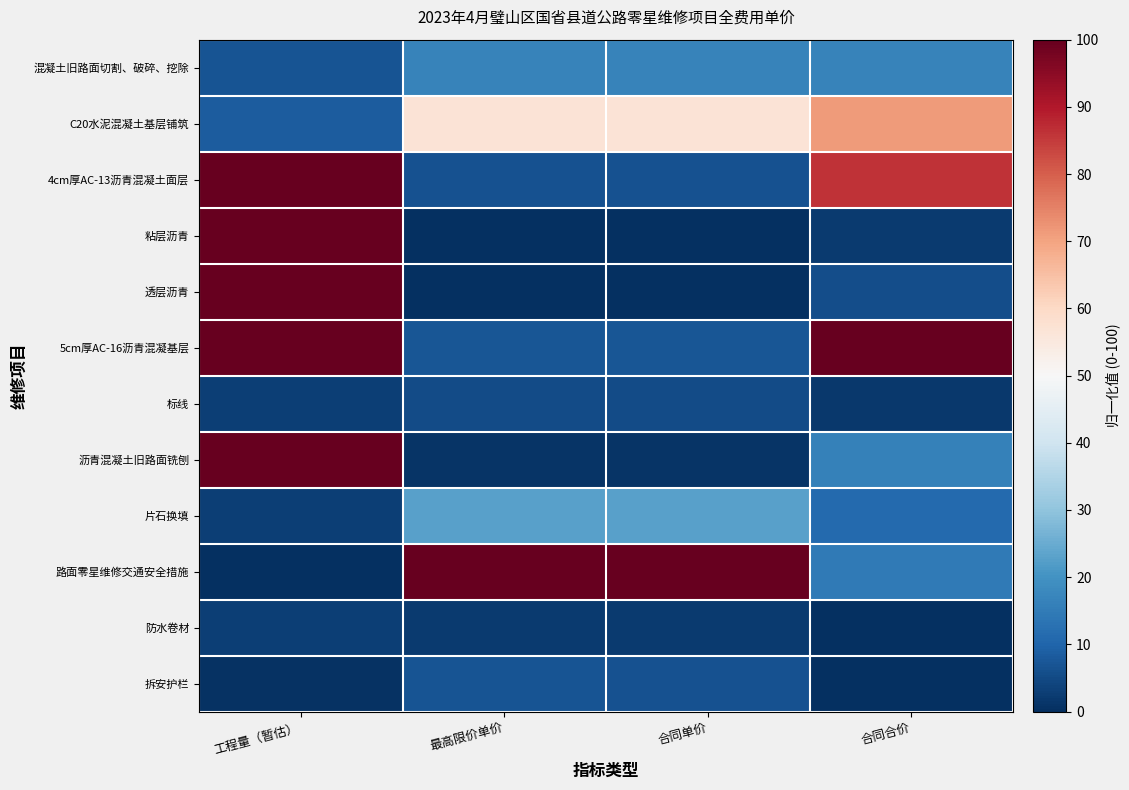

Reading left to right, transcribe all the data shown in this chart.

混凝土旧路面切割、破碎、挖除: 工程量（暂估）=6.9	最高限价单价=16.7	合同单价=16.6	合同合价=16.6
C20水泥混凝土基层铺筑: 工程量（暂估）=8.5	最高限价单价=56.9	合同单价=56.9	合同合价=71.3
4cm厚AC-13沥青混凝土面层: 工程量（暂估）=100.0	最高限价单价=6.4	合同单价=6.3	合同合价=86.0
粘层沥青: 工程量（暂估）=100.0	最高限价单价=0.0	合同单价=0.0	合同合价=2.2
透层沥青: 工程量（暂估）=100.0	最高限价单价=0.3	合同单价=0.3	合同合价=5.7
5cm厚AC-16沥青混凝基层: 工程量（暂估）=100.0	最高限价单价=7.4	合同单价=7.4	合同合价=100.0
标线: 工程量（暂估）=2.8	最高限价单价=5.4	合同单价=5.4	合同合价=1.7
沥青混凝土旧路面铣刨: 工程量（暂估）=100.0	最高限价单价=1.0	合同单价=1.1	合同合价=16.1
片石换填: 工程量（暂估）=2.8	最高限价单价=22.9	合同单价=23.0	合同合价=11.0
路面零星维修交通安全措施: 工程量（暂估）=0.0	最高限价单价=100.0	合同单价=100.0	合同合价=14.6
防水卷材: 工程量（暂估）=2.8	最高限价单价=2.3	合同单价=2.2	合同合价=0.0
拆安护栏: 工程量（暂估）=0.4	最高限价单价=6.6	合同单价=6.6	合同合价=0.1